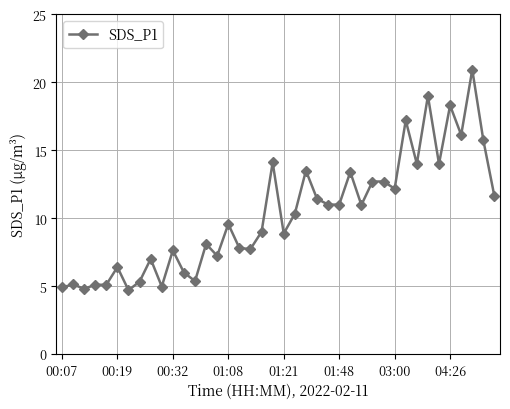

What is the value of the 2nd point from the left?

5.1